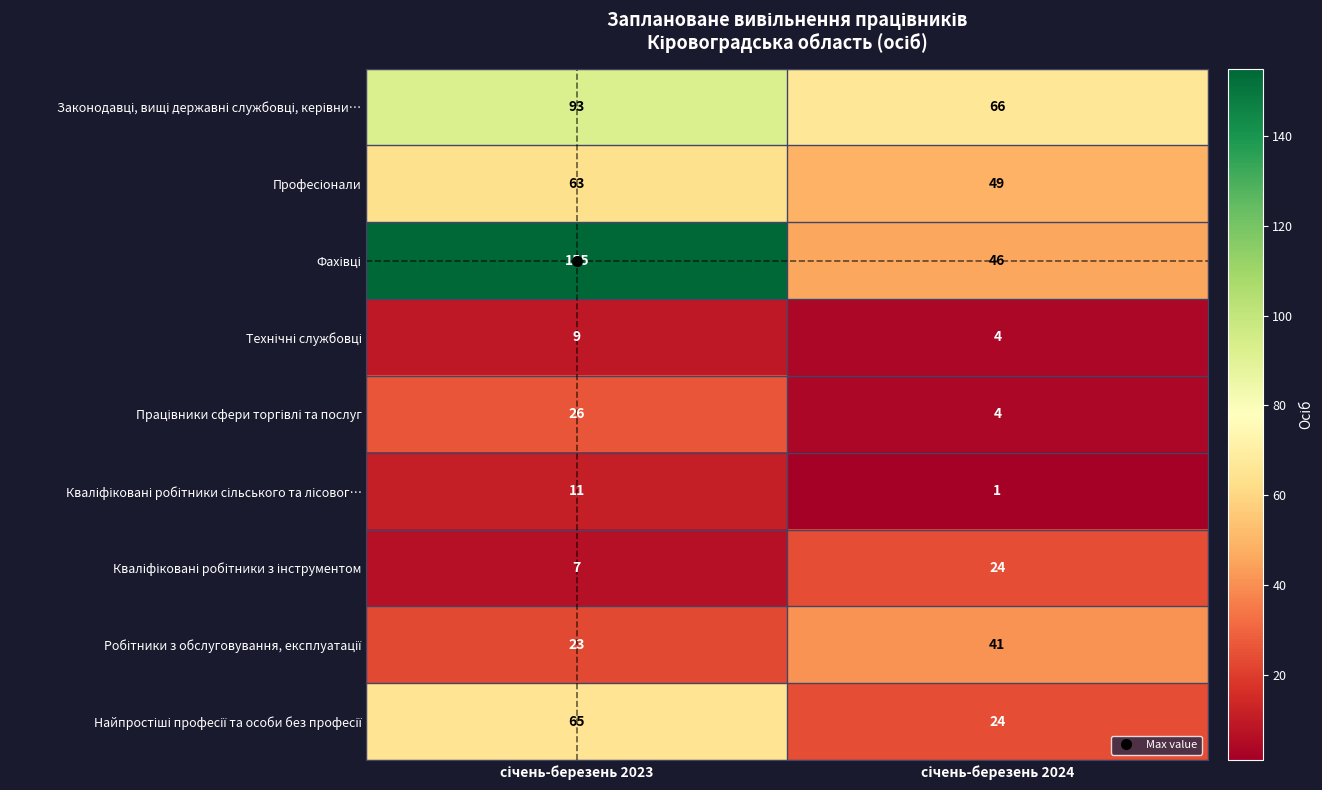

What is the spread (max minus min) of values at січень-березень 2023?

148